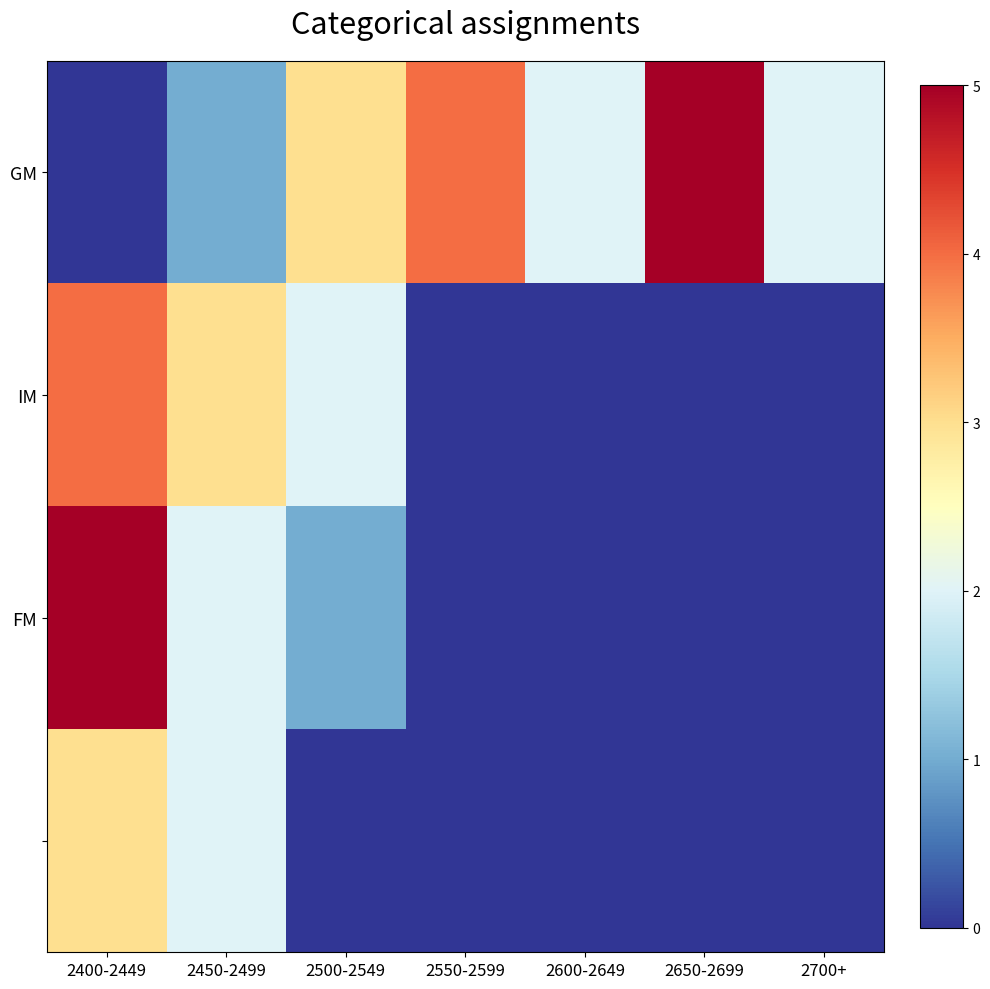

At how many categories does at least one series exceed 4?

2